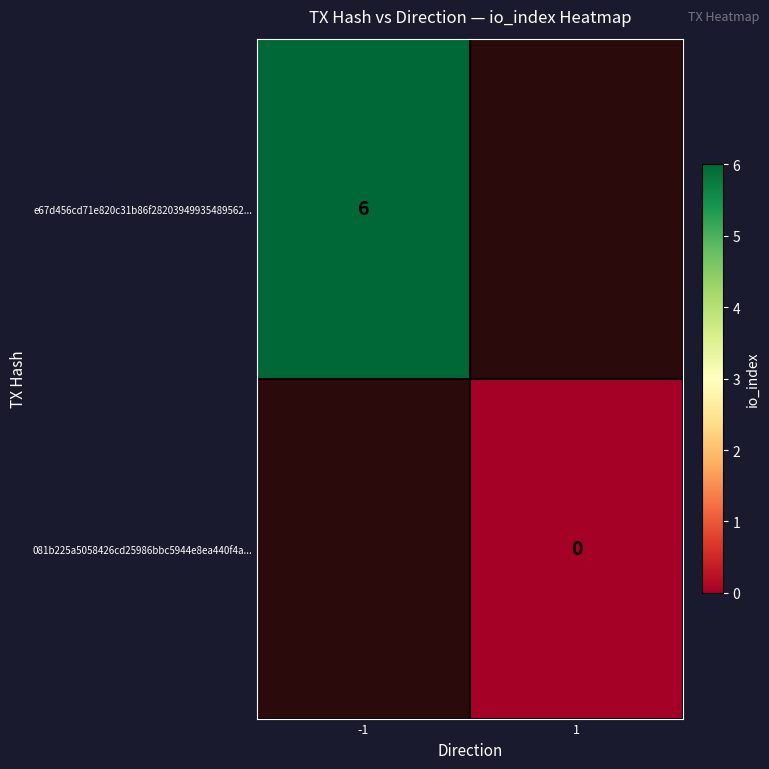

How many series are shown in this chart?

2